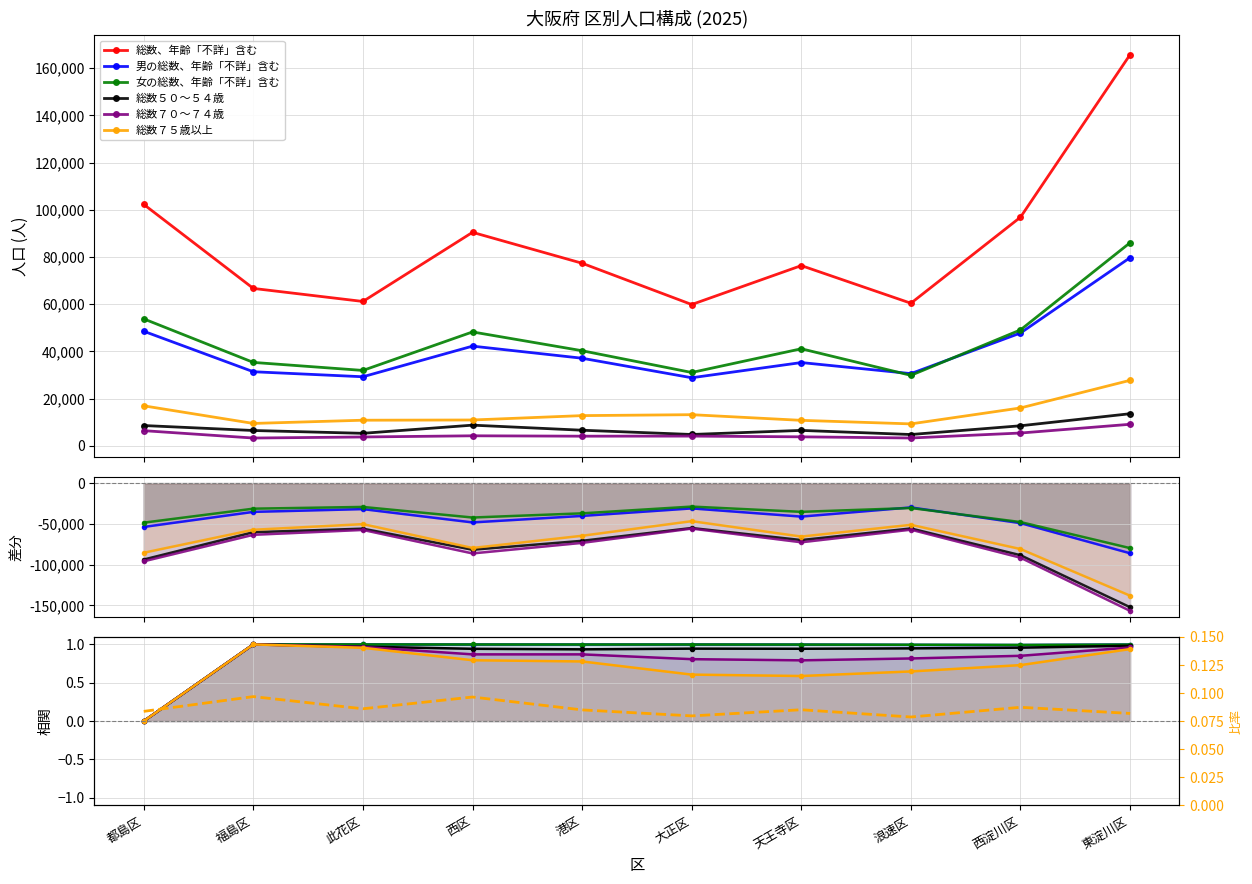

What position from the right is 東淀川区?

1